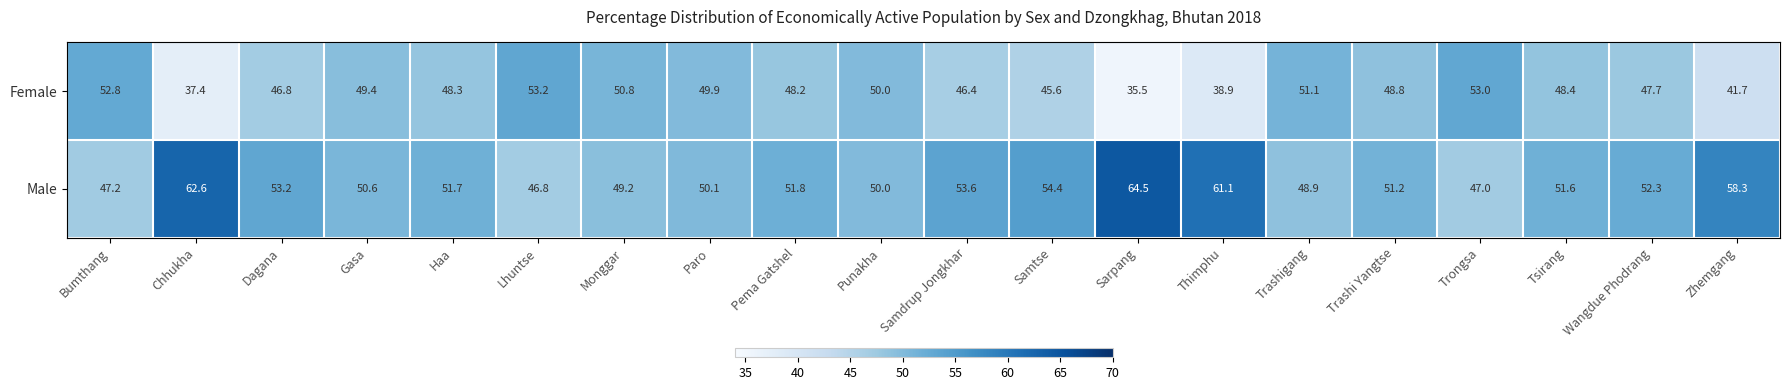

What is the greatest value displayed?

64.5